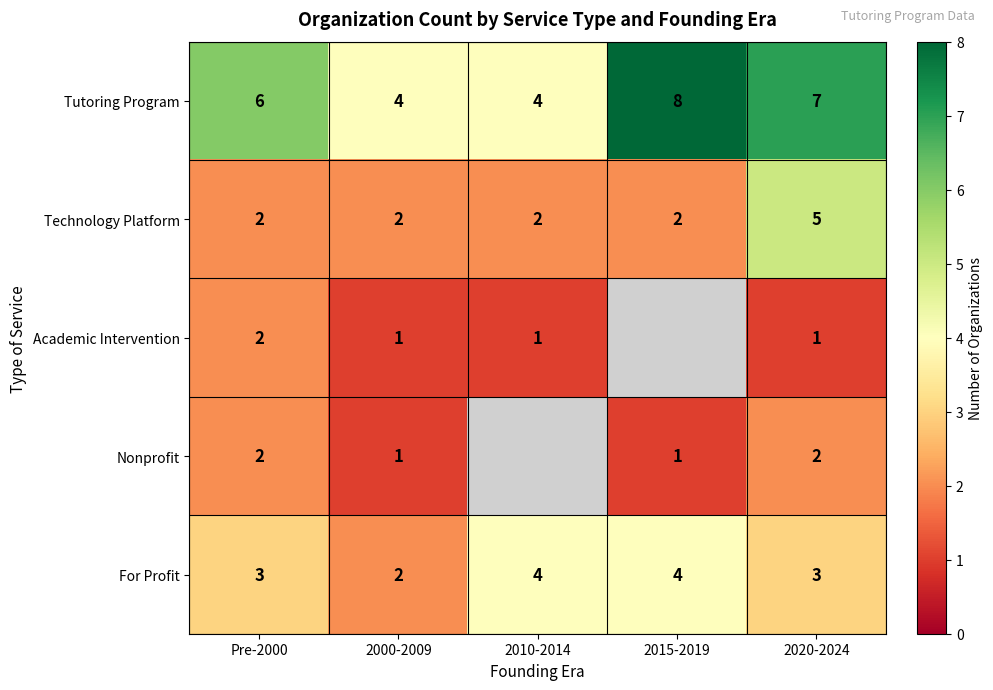

What is the spread (max minus min) of values at 2020-2024?

6